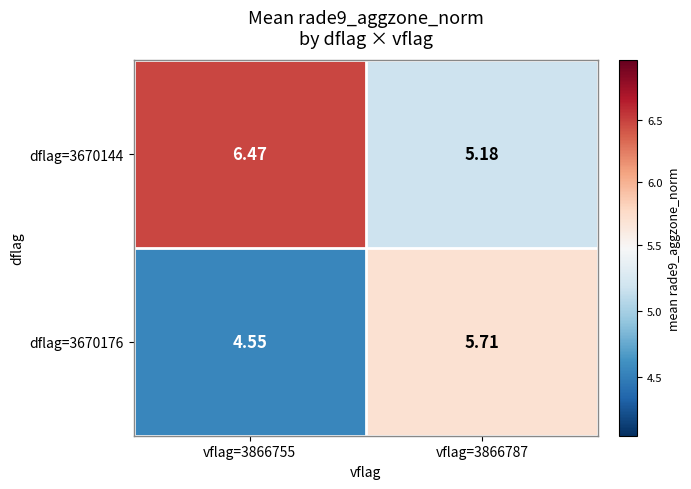

How many values in the dflag=3670176 series are below 5?

1